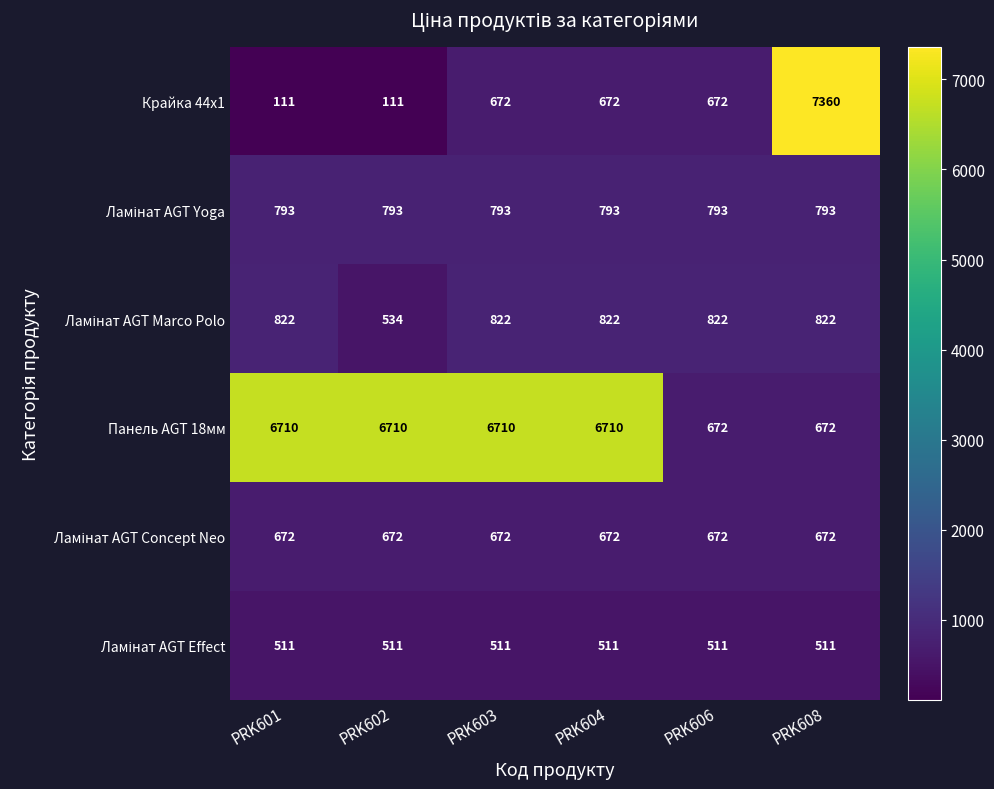

What is the total value across all series at PRK602?

9331